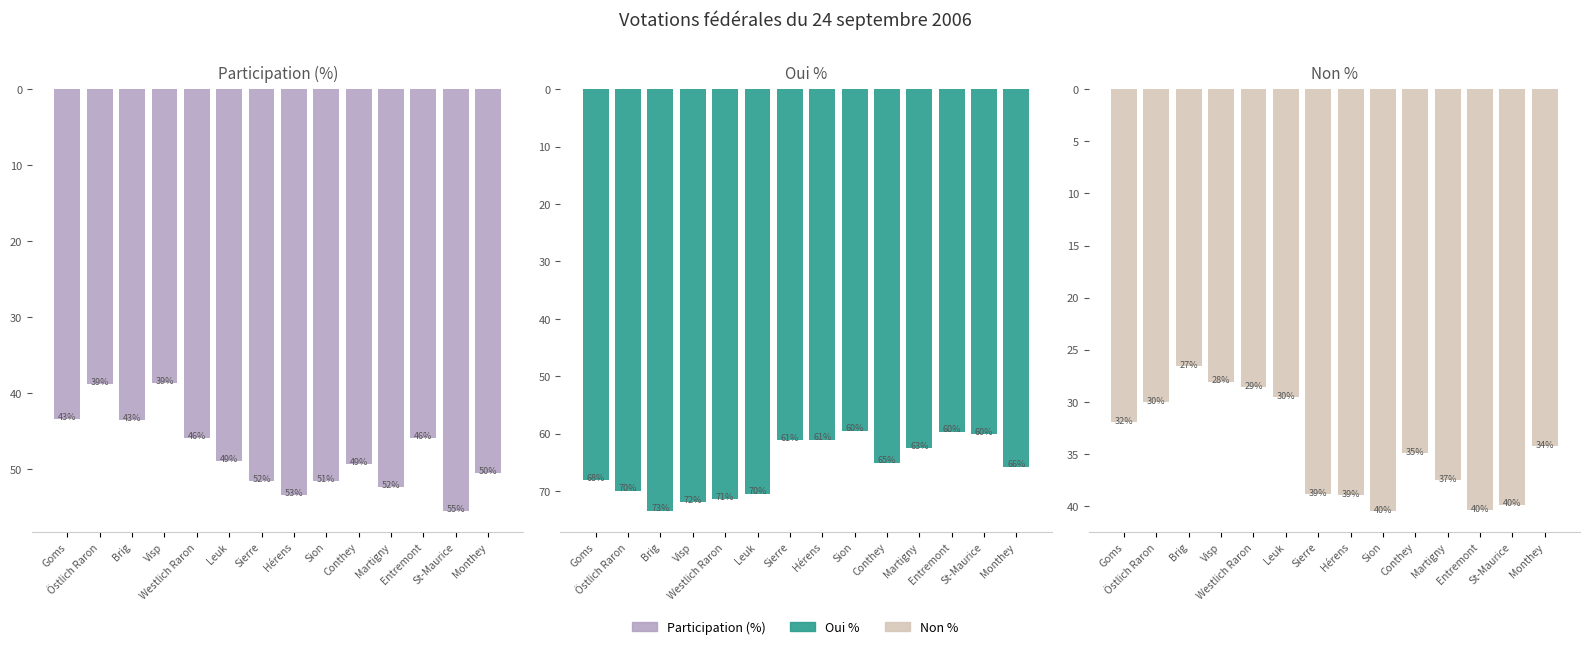

Is it true that Participation (%) equals 45.9 at Westlich Raron?

True